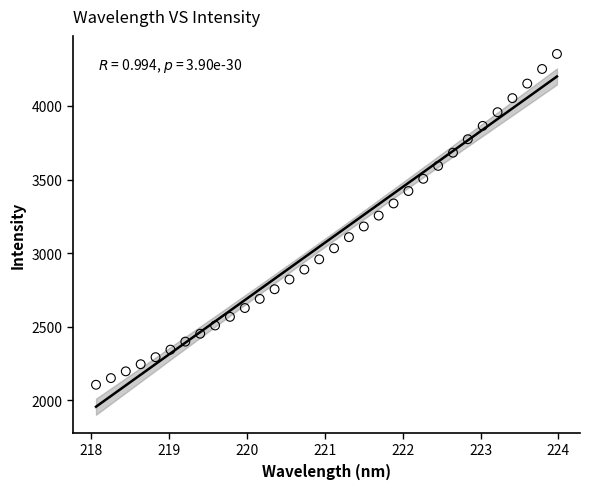

What is the range of X values (max minus min)?

5.9